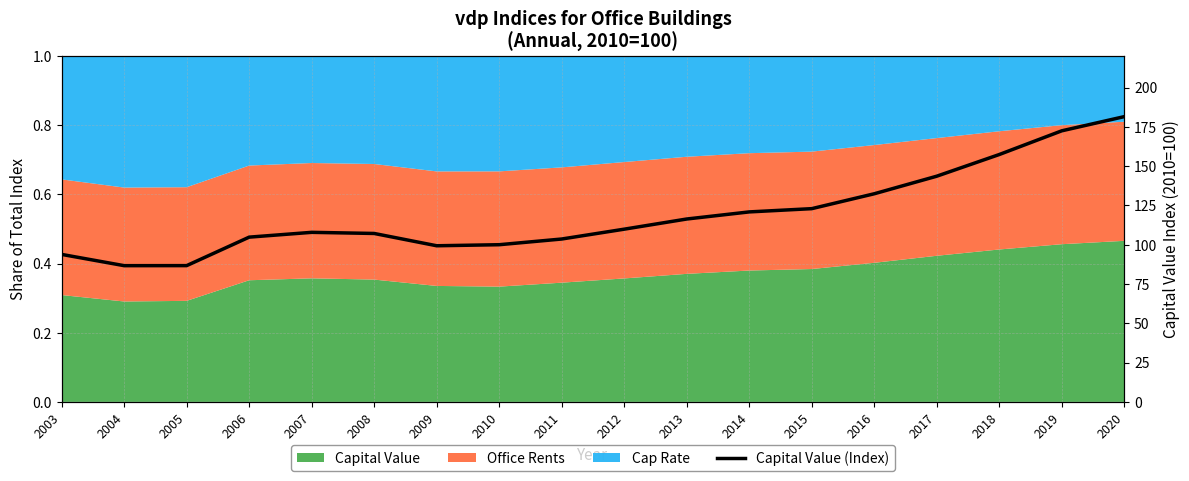

Reading right to left, what are all the values shown in this chart?

2020=181.5	2019=172.5	2018=157.4	2017=143.6	2016=132.4	2015=122.9	2014=120.9	2013=116.4	2012=109.9	2011=103.6	2010=100.0	2009=99.3	2008=107.2	2007=107.9	2006=104.8	2005=86.7	2004=86.7	2003=93.8